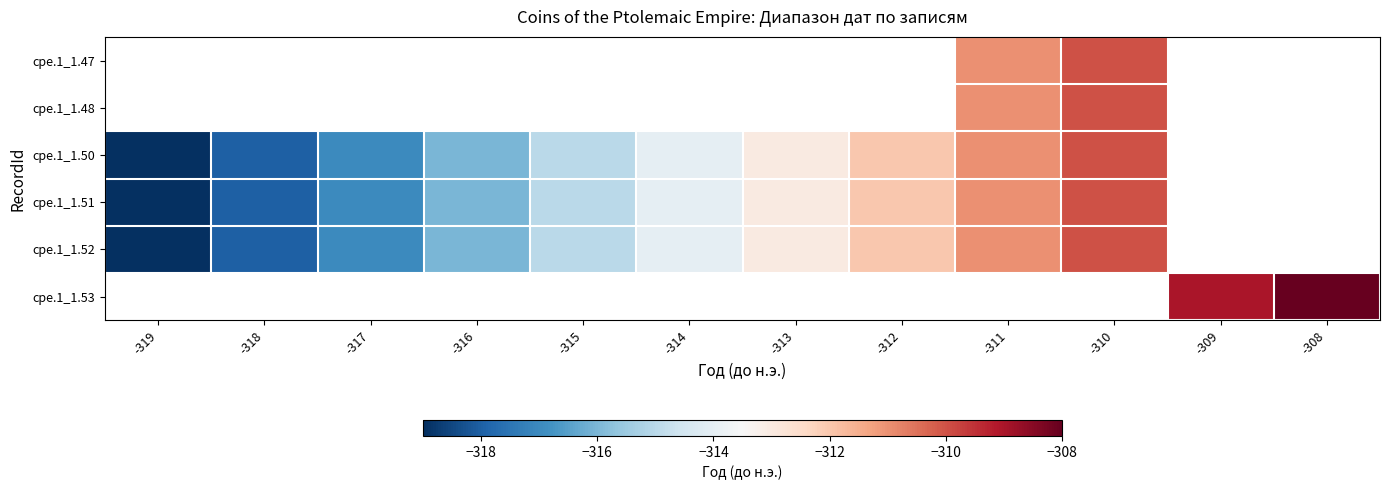

At which label does cpe.1_1.51 reach its minimum?

-319